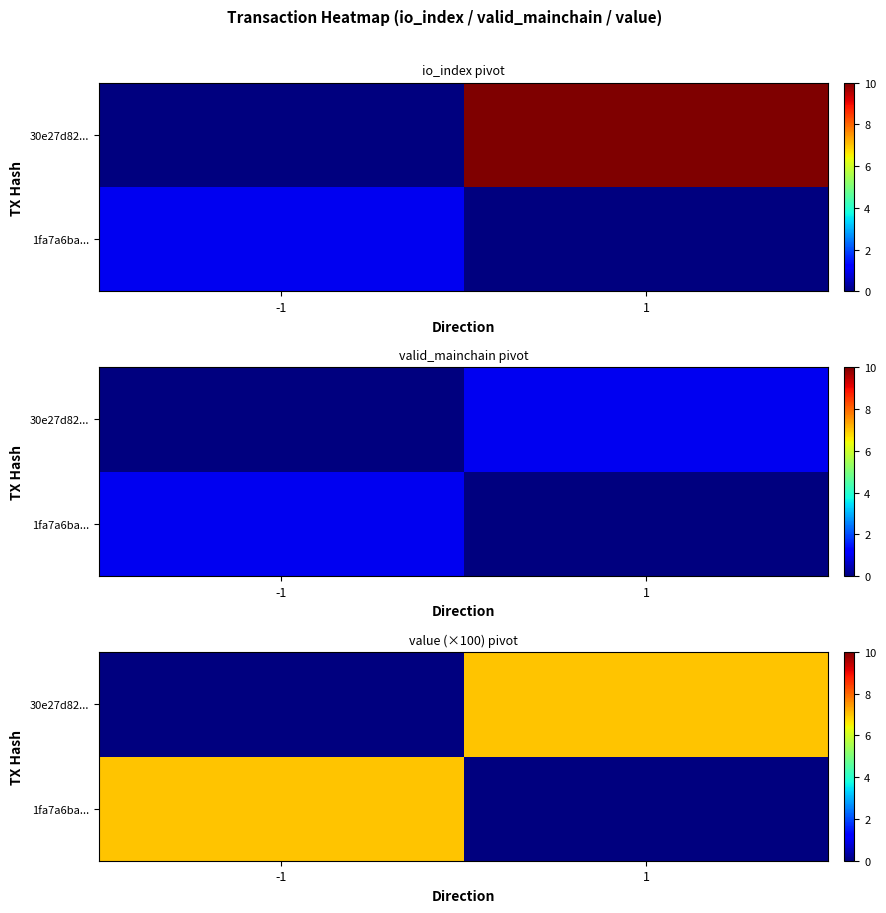

Which series has the largest range (max minus min)?

1fa7a6ba...